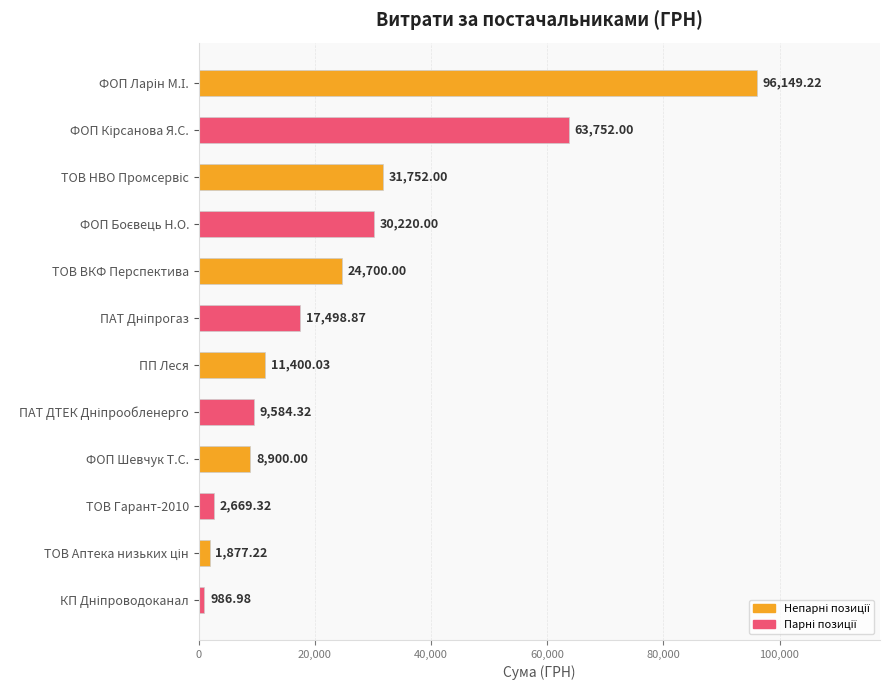

What is the label of the 5th bar from the top?

ТОВ ВКФ Перспектива